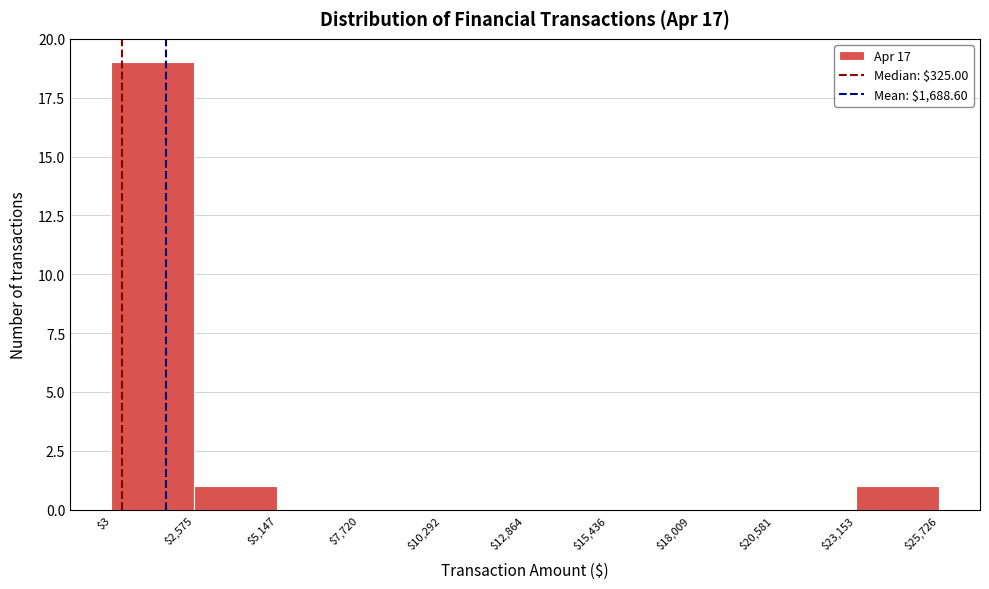

Over which range of the x-axis is the bar tallest?

$3 to $2,575